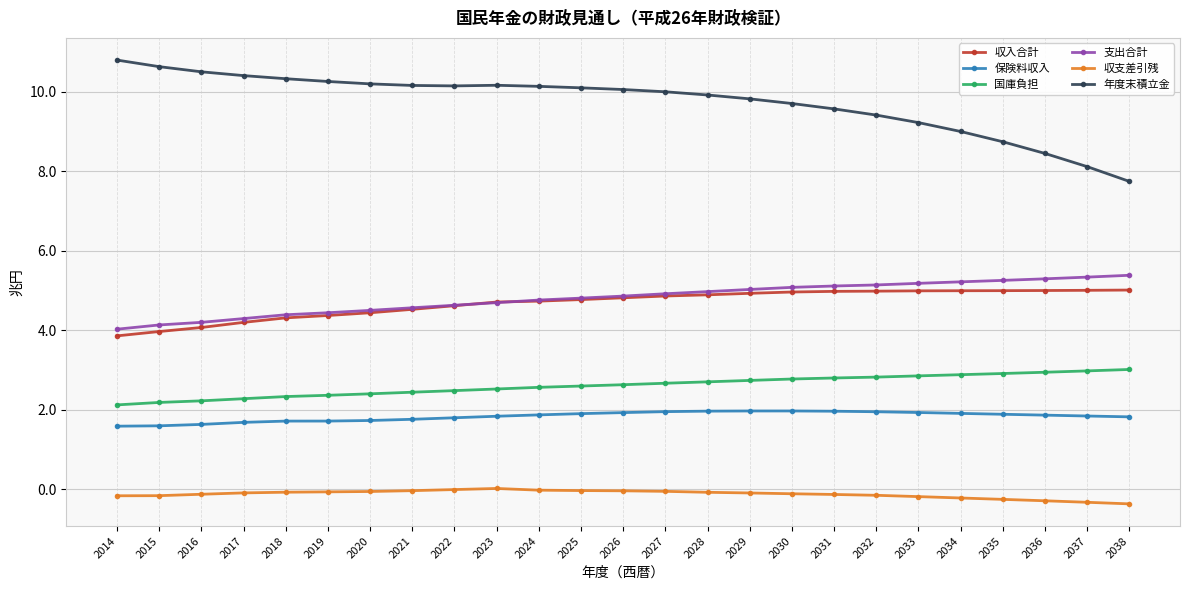

What is the smallest value displayed?

-0.4